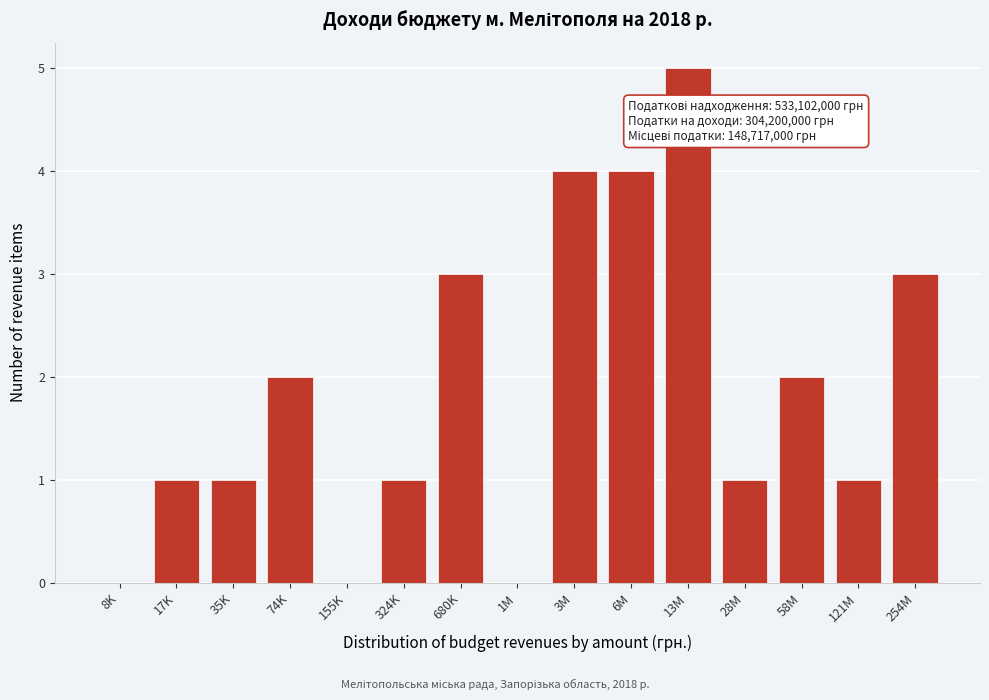

Reading right to left, list all the values displayed in this chart.

254M=3	121M=1	58M=2	28M=1	13M=5	6M=4	3M=4	1M=0	680K=3	324K=1	155K=0	74K=2	35K=1	17K=1	8K=0